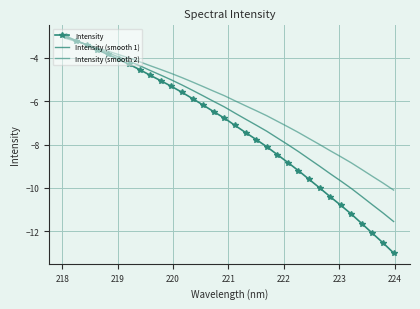

What are all the series names shown in the legend?

Intensity, Intensity (smooth 1), Intensity (smooth 2)